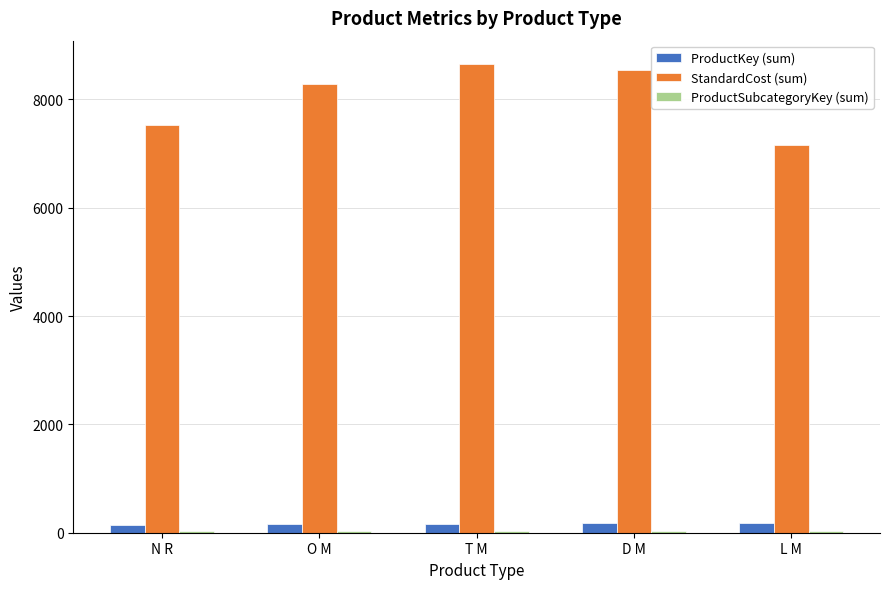

How many categories are shown in the chart?

5